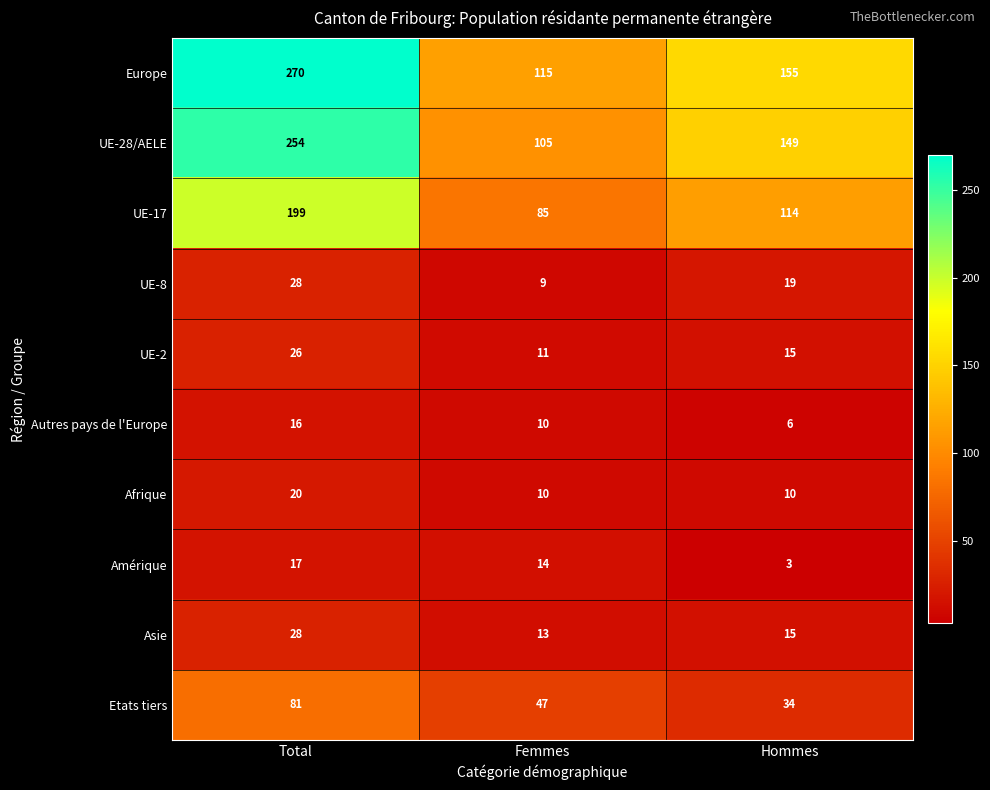

How many data points does each series have?

3